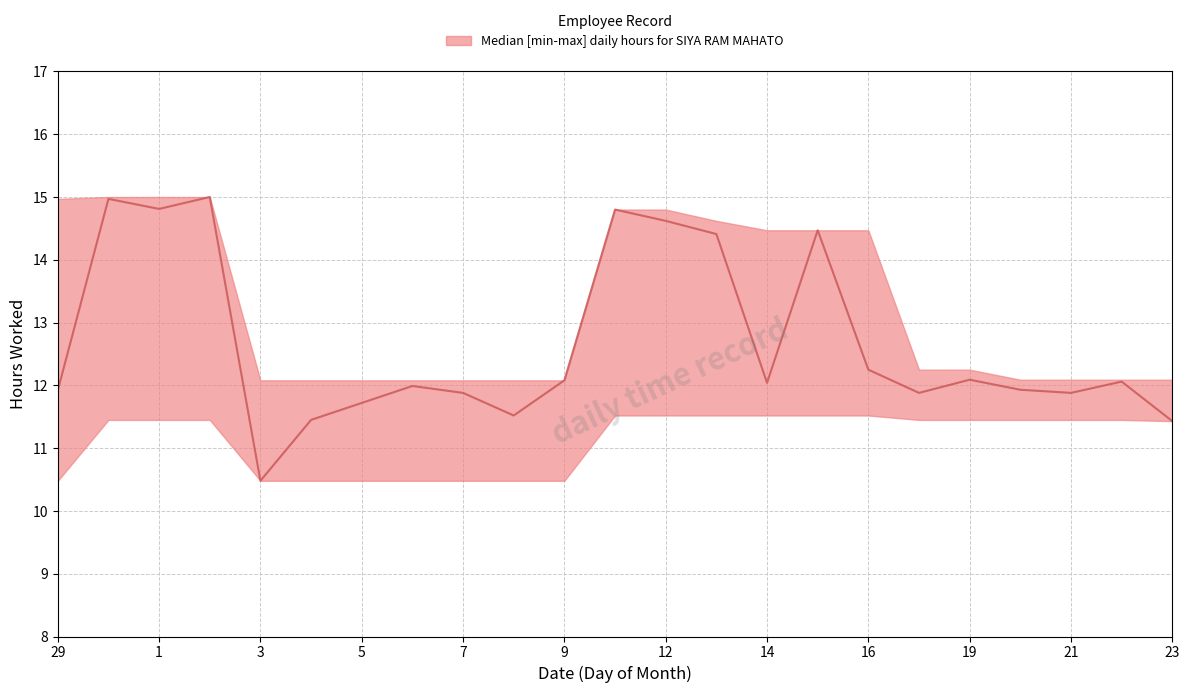

Does the chart display data point markers on the line(s)?

No